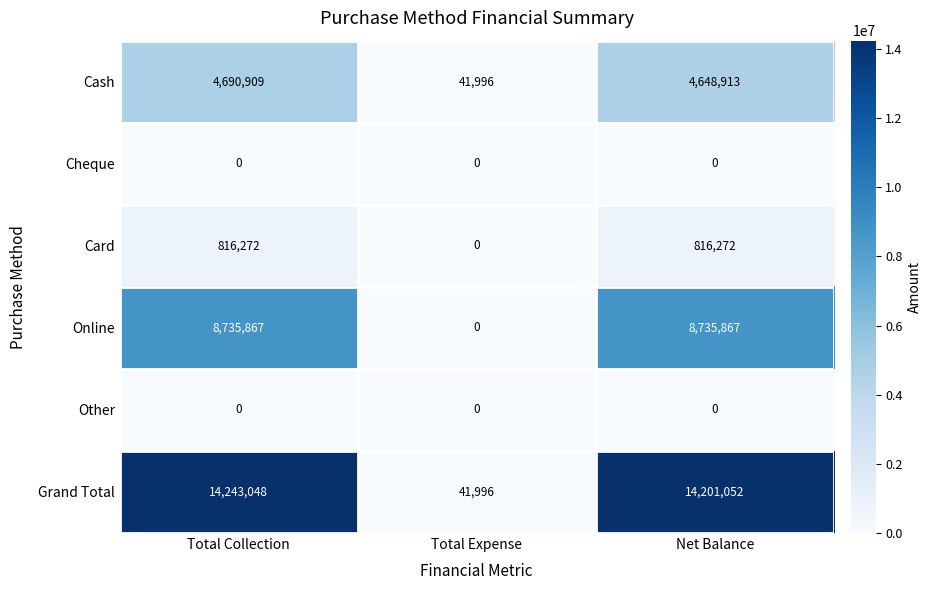

Reading right to left, what are all the values shown in this chart?

Cash: Net Balance=4648913	Total Expense=41996	Total Collection=4690909
Cheque: Net Balance=0	Total Expense=0	Total Collection=0
Card: Net Balance=816272	Total Expense=0	Total Collection=816272
Online: Net Balance=8735867	Total Expense=0	Total Collection=8735867
Other: Net Balance=0	Total Expense=0	Total Collection=0
Grand Total: Net Balance=14201052	Total Expense=41996	Total Collection=14243048